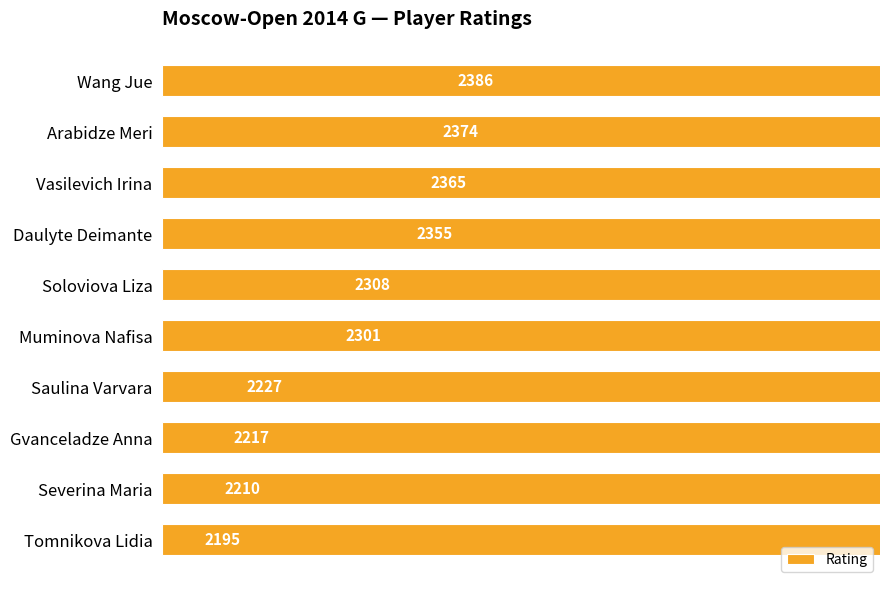

What is the difference between the maximum and minimum values?

191